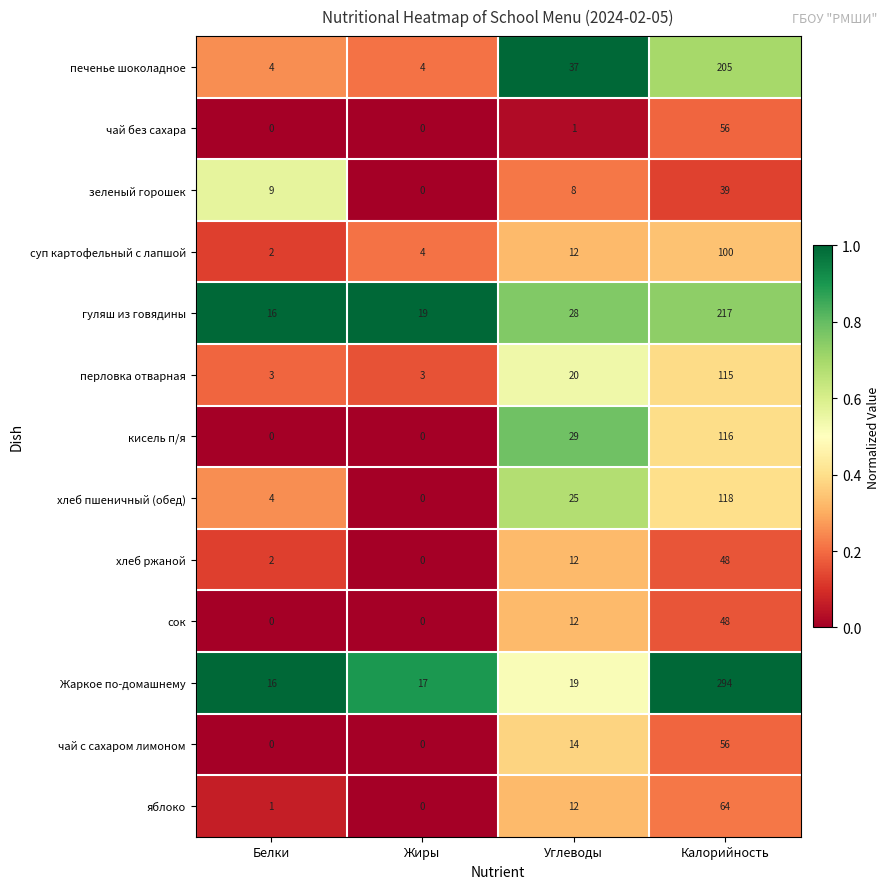

Count the number of data series in this chart.

13